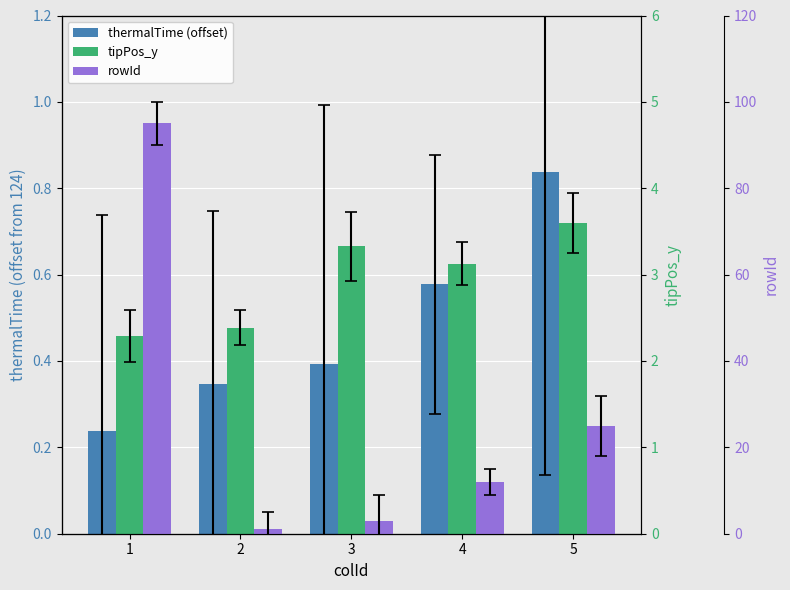

What is the value of the tipPos_y bar at the 4th from the left?

3.1